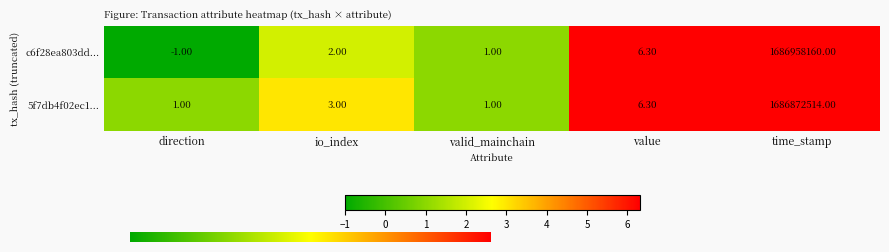

Where is c6f28ea803dd... nearest to the value 843479079?

value